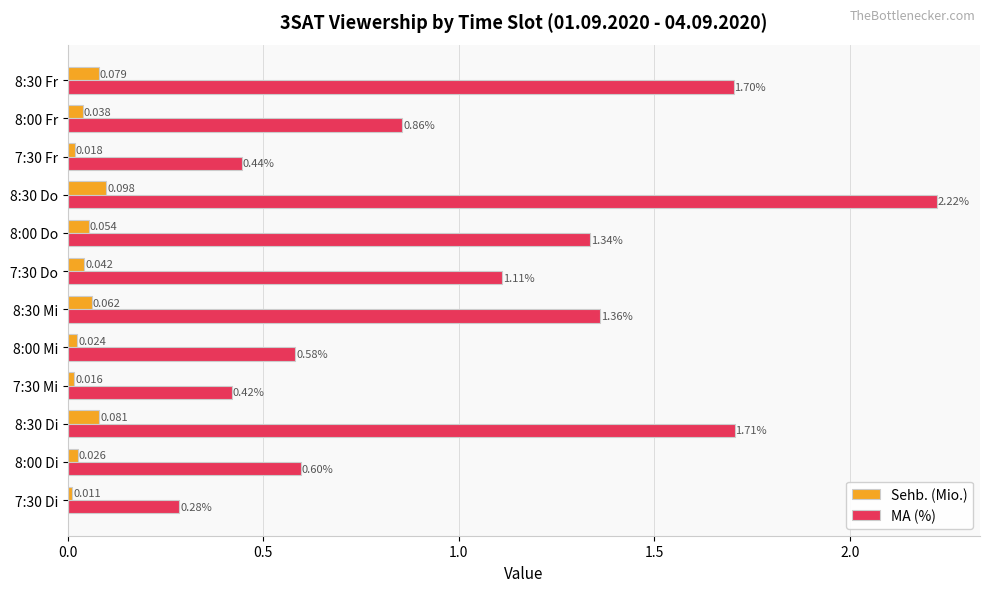

Which series changed the most between 8:30 Mi and 8:30 Fr?

MA (%)